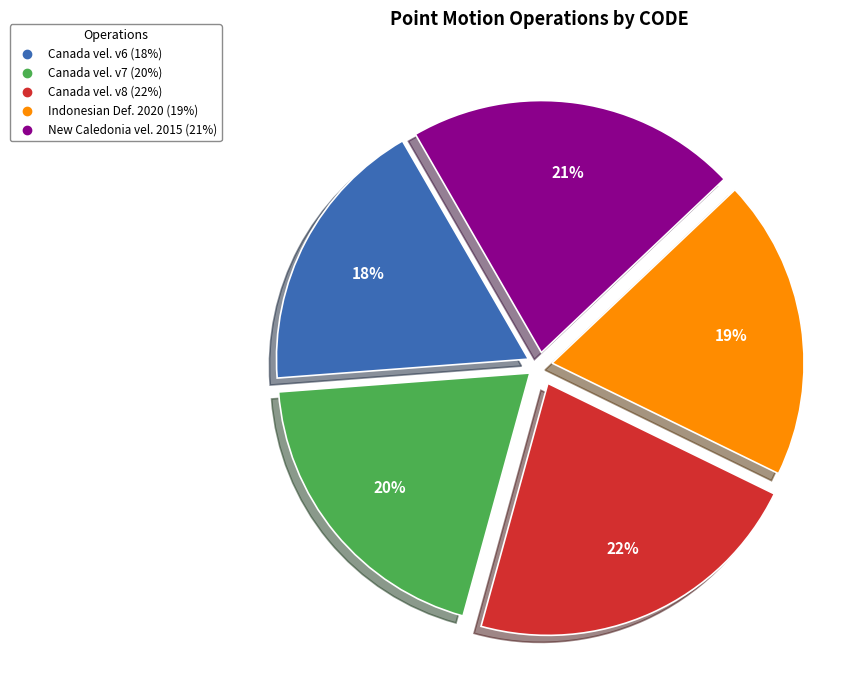

To the nearest percent, what is the average slice percentage?

20%